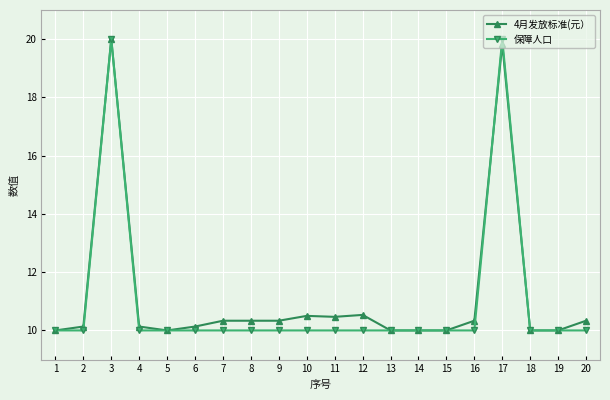

Does the chart display data point markers on the line(s)?

Yes